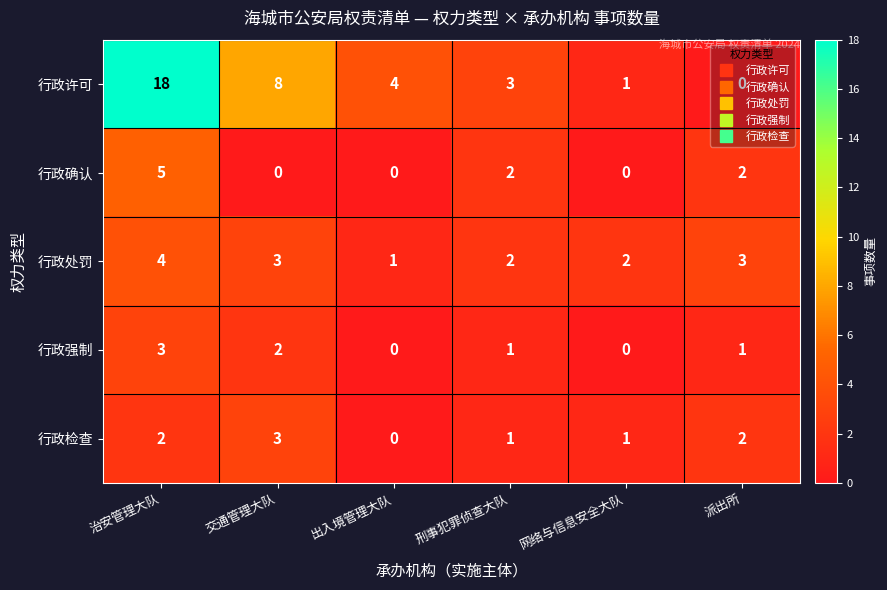

What is the difference between the maximum and minimum values in the 行政许可 series?

18